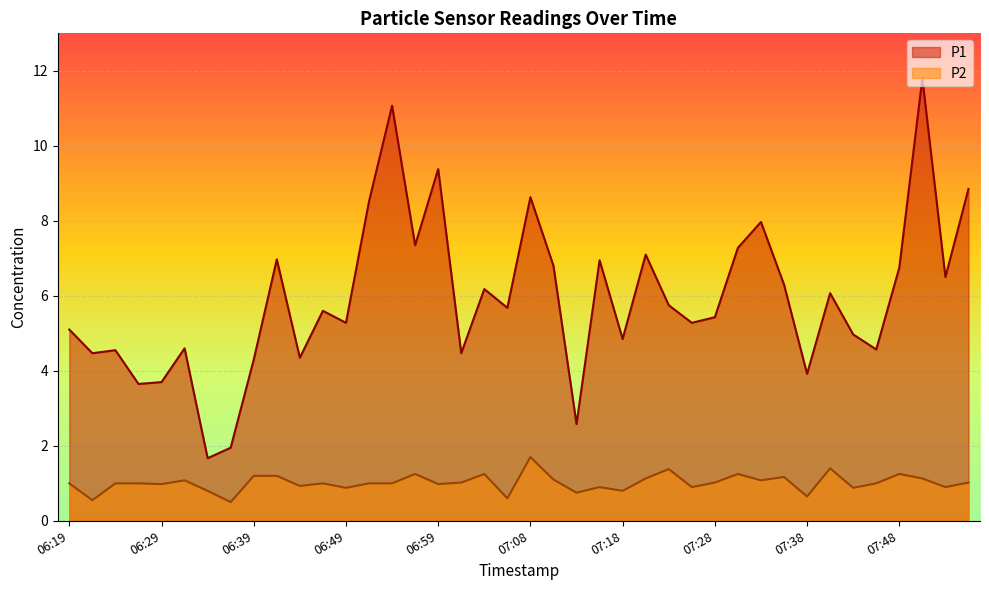

At 06:29, list the series in order from largest to smallest.

P1, P2